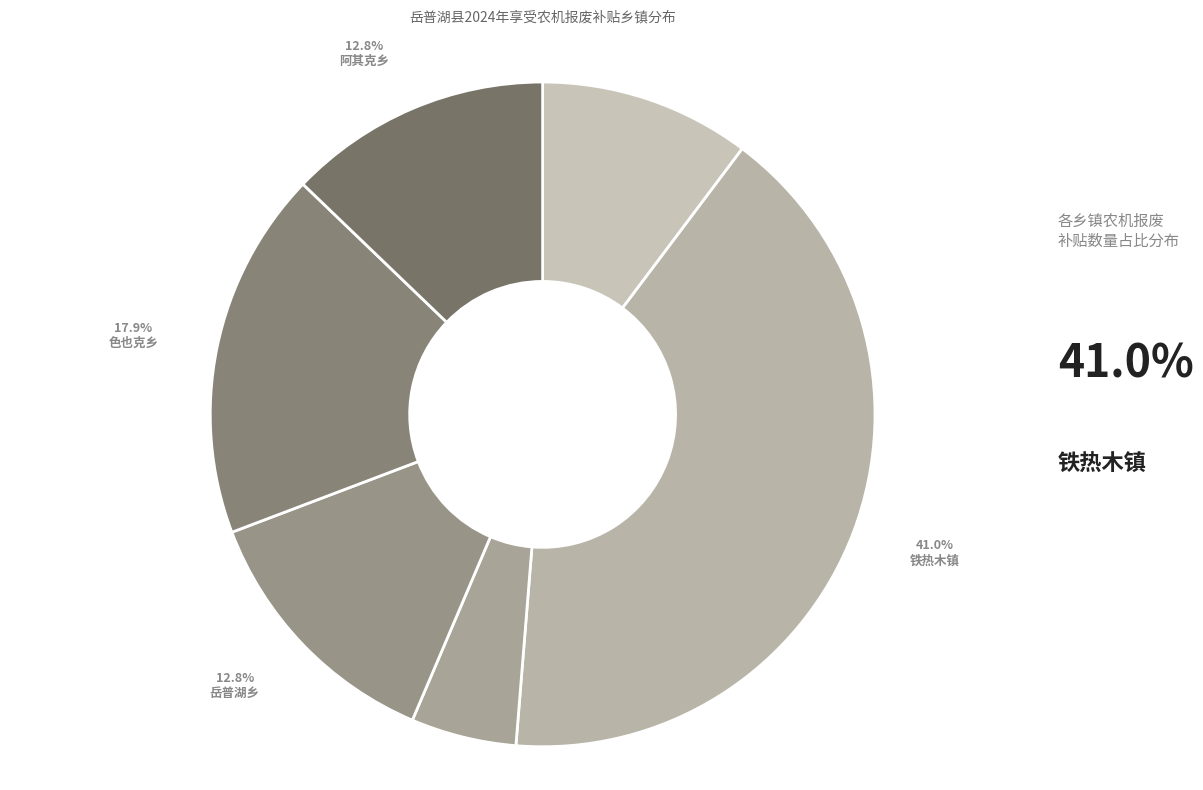

Is it true that 巴依阿瓦提乡 is 23% of the pie?

False